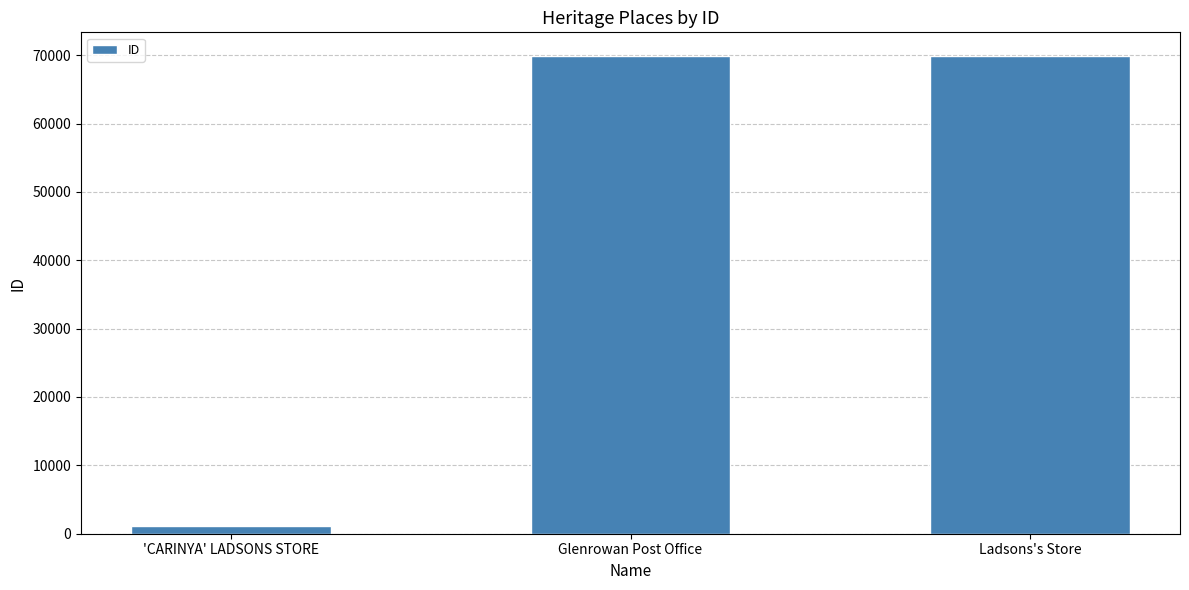

At which category does the chart reach its minimum across all series?

'CARINYA' LADSONS STORE